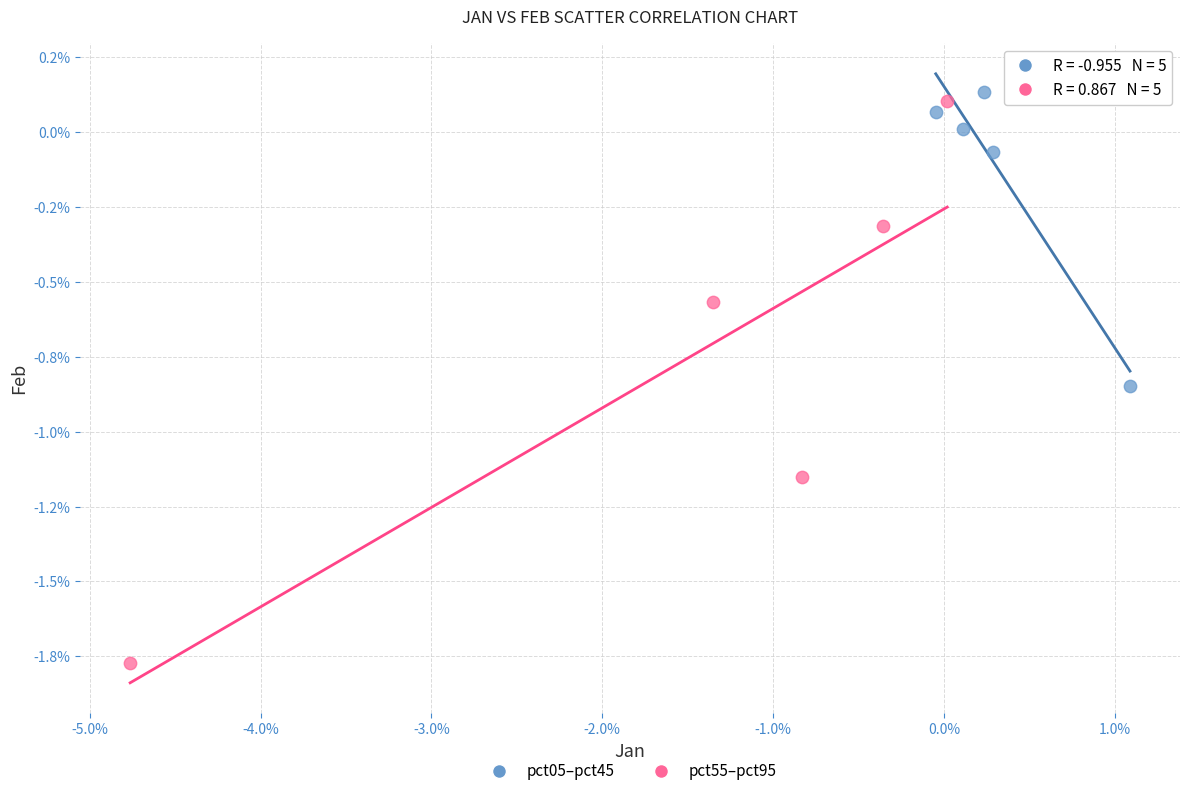

What are all the series names shown in the legend?

pct05–pct45, pct55–pct95